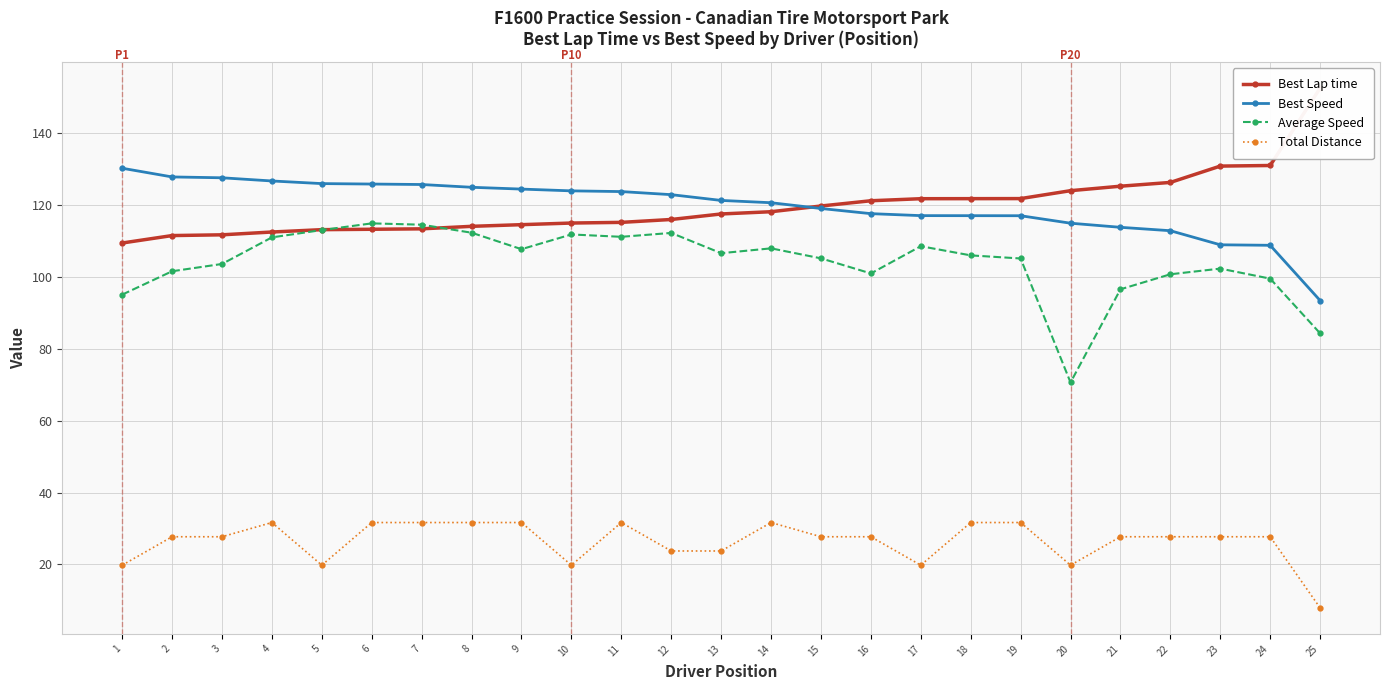

List the series in order of their peak value, highest first.

Best Lap time, Best Speed, Average Speed, Total Distance